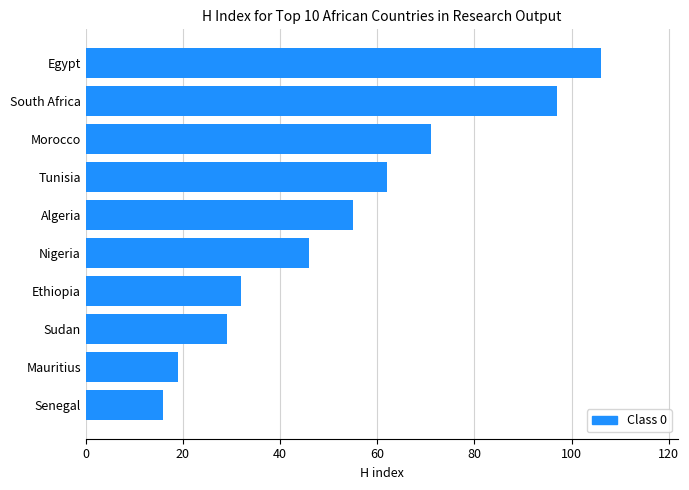

What is the approximate value at Egypt, to the nearest 5?

105